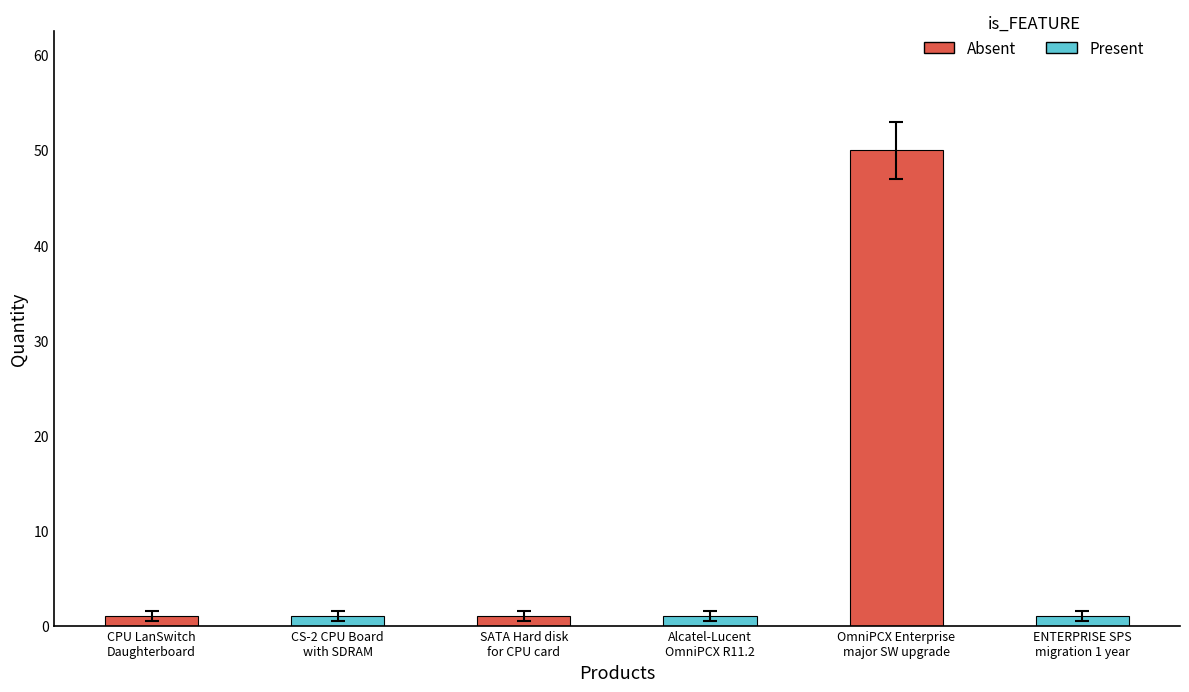

Does the chart contain any negative values?

No